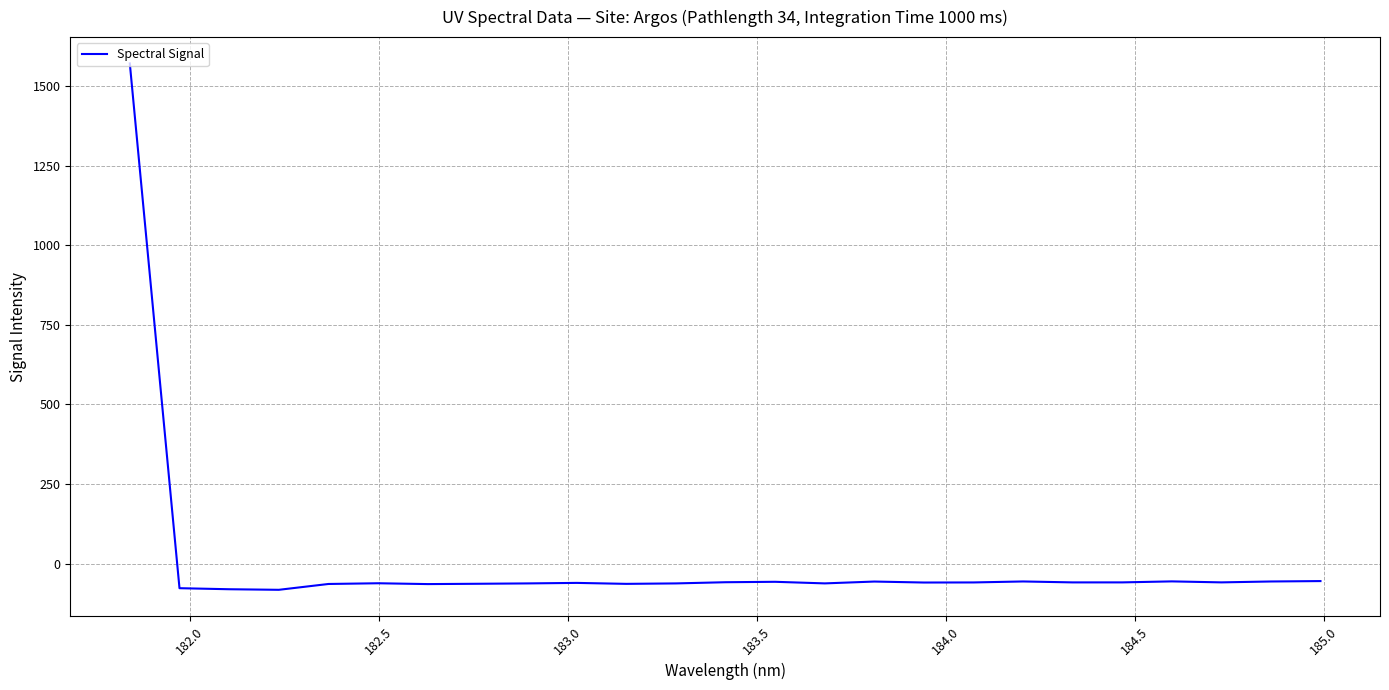

What is the greatest value displayed?

1571.5